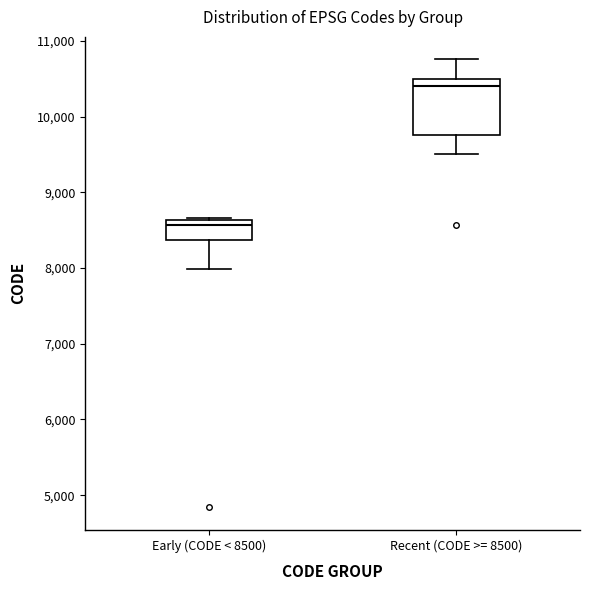

Reading left to right, read every box against the y-axis: the position of its median line, the range the box covers, and the ends of its whiskers. The values are not printed on the chart, so give them approximately, as read against the axis.

Early (CODE < 8500): median 8600 (just below the box's upper edge), box 8400 to 8600, whiskers 8000 to 8700
Recent (CODE >= 8500): median 10400, box 9800 to 10500, whiskers 9500 to 10800